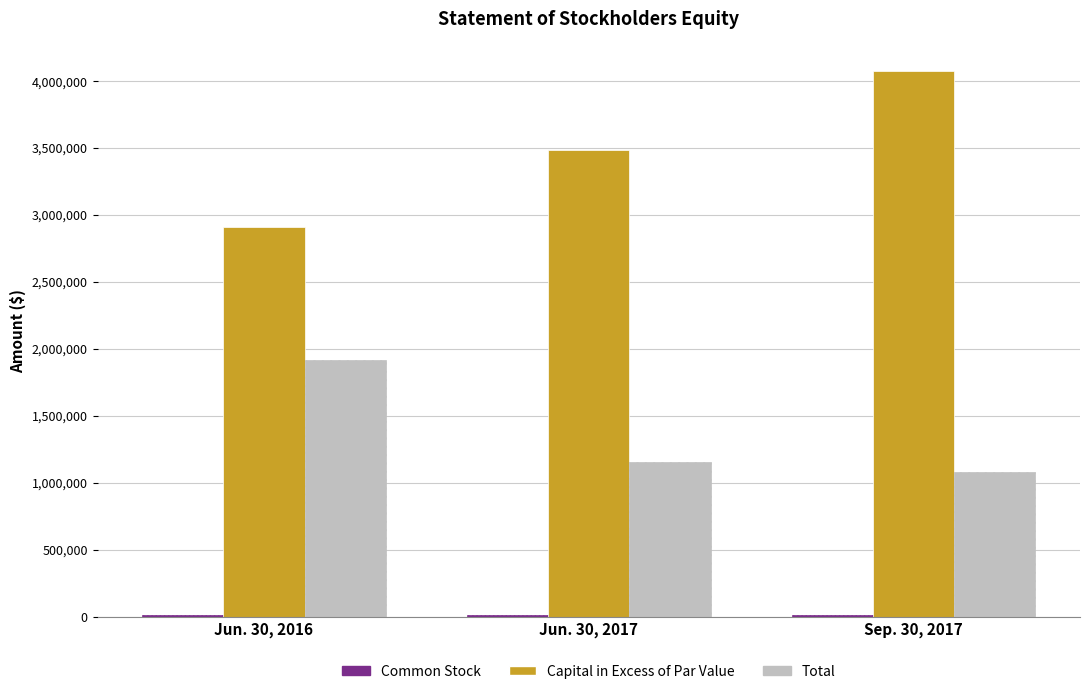

What is the maximum value for Capital in Excess of Par Value?

4070619